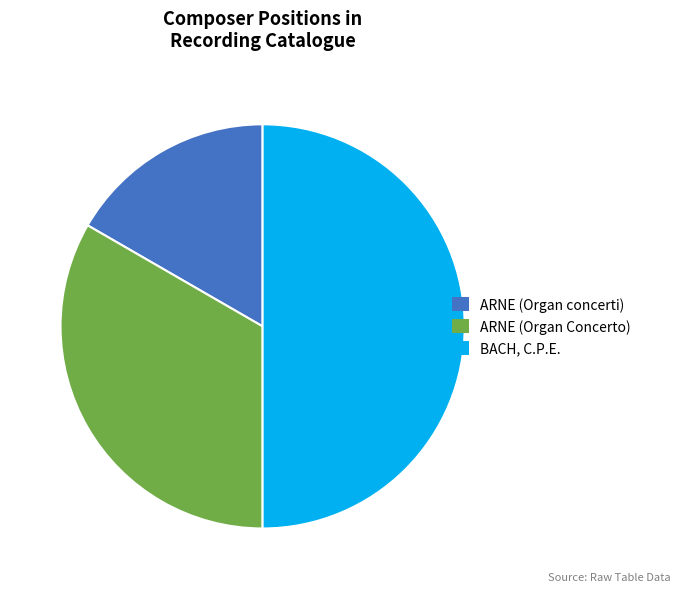

How many segments does this pie chart have?

3